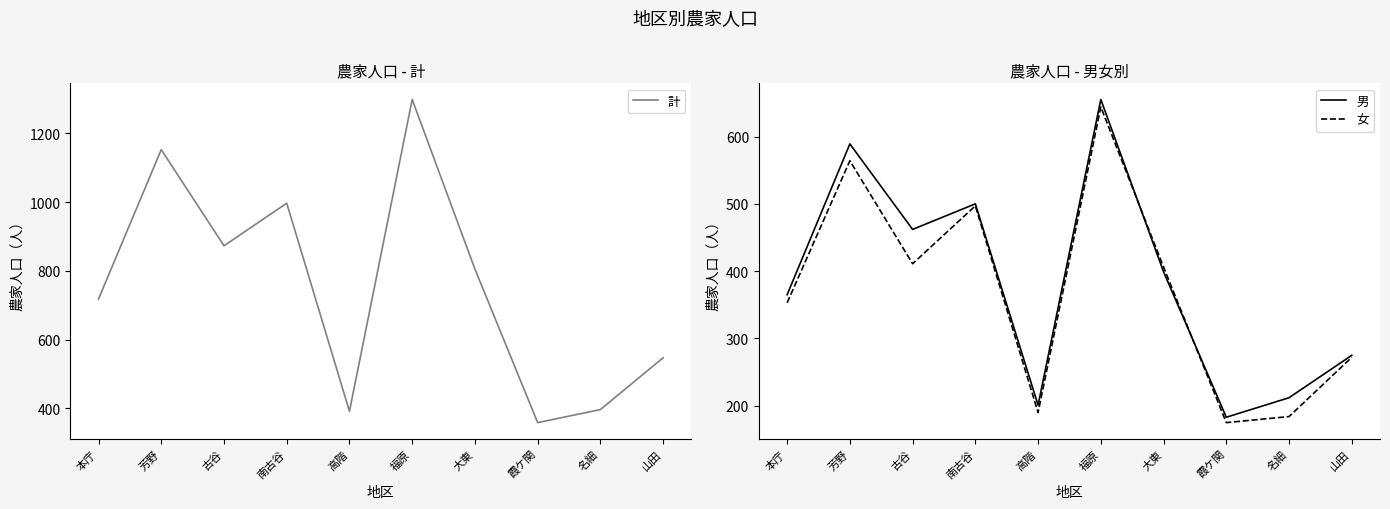

Reading right to left, extract all data points from this chart.

計: 山田=547	名細=396	霞ケ関=358	大東=805	福原=1299	高階=391	南古谷=997	古谷=873	芳野=1153	本庁=718
男: 山田=275	名細=212	霞ケ関=183	大東=399	福原=655	高階=201	南古谷=500	古谷=462	芳野=589	本庁=365
女: 山田=272	名細=184	霞ケ関=175	大東=406	福原=644	高階=190	南古谷=497	古谷=411	芳野=564	本庁=353